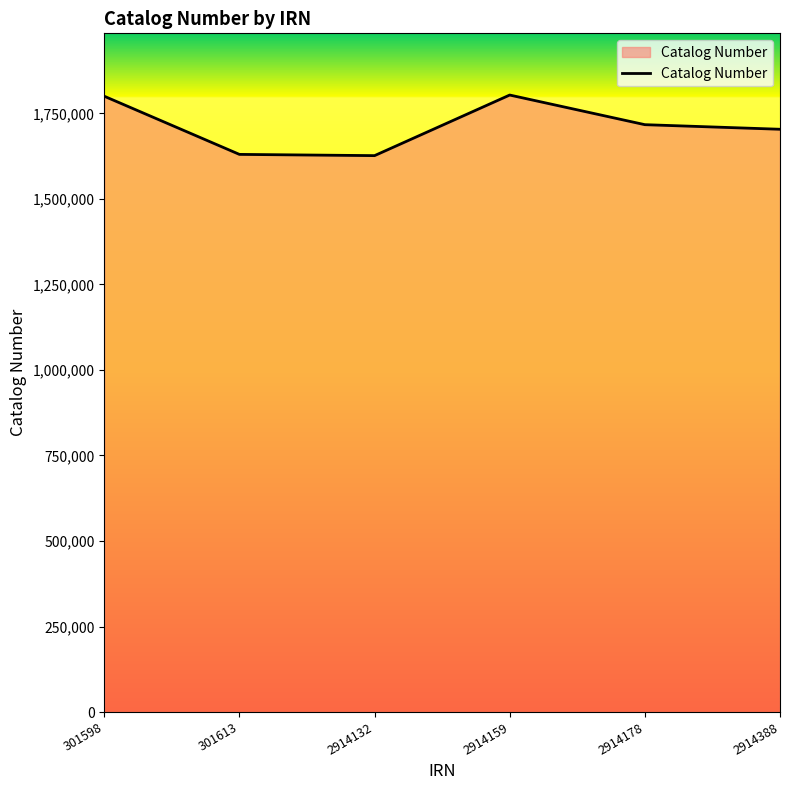

What is the smallest value displayed?

1626517